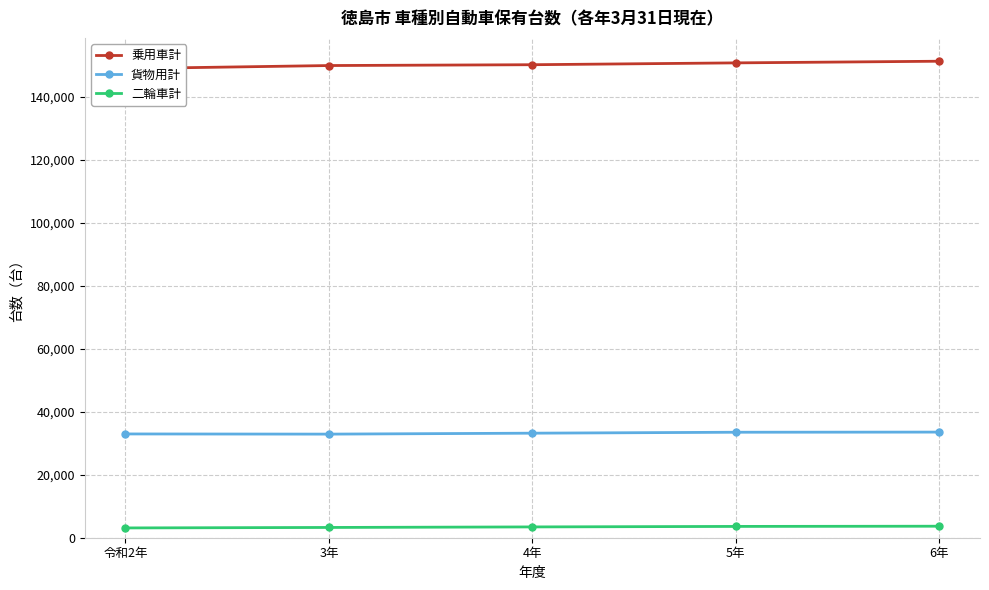

Which series has the largest total across all categories?

乗用車計